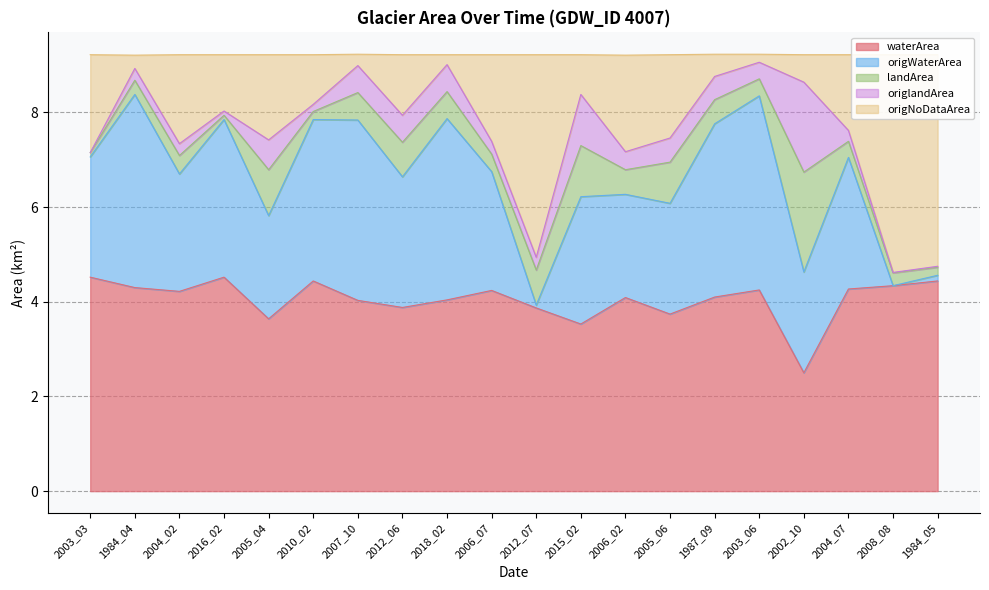

What is the total value across all series at 2006_02?

9.2